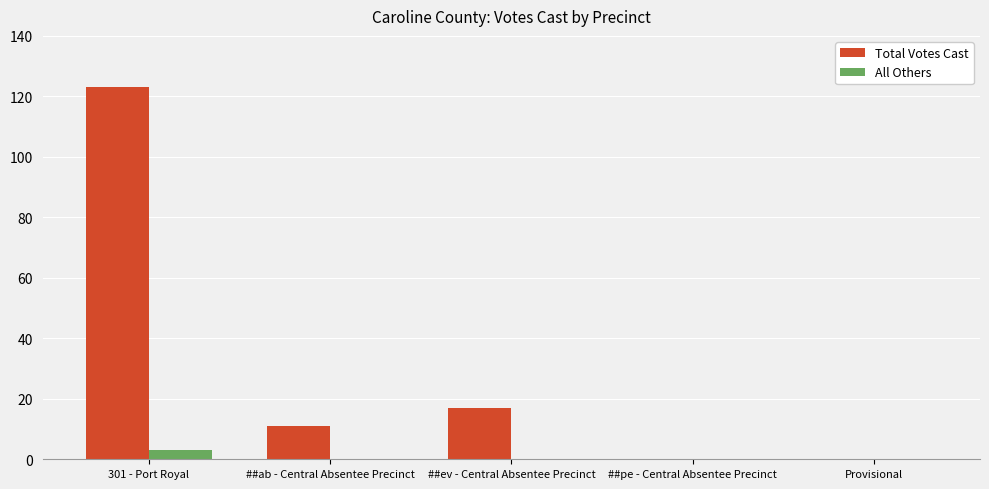

How many series are shown in this chart?

2